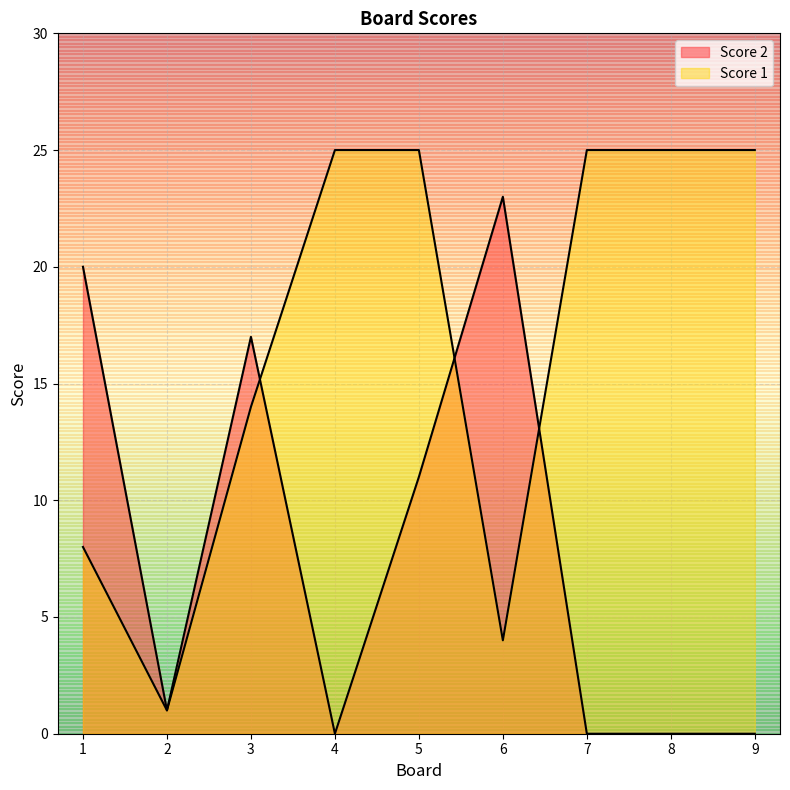

In Score 1, how many points are lower than both neighbors (excluding endpoints)?

2